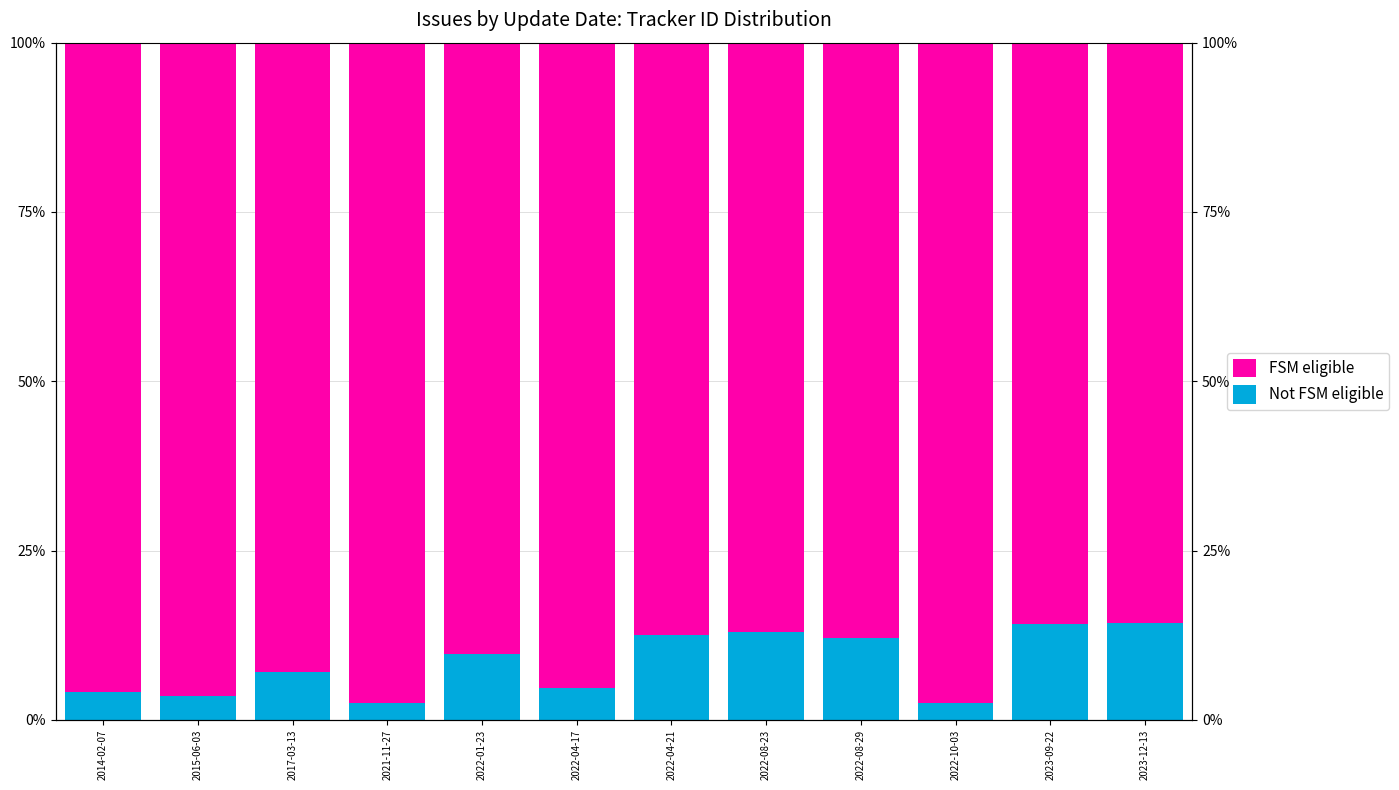

What is the greatest value displayed?

97.6